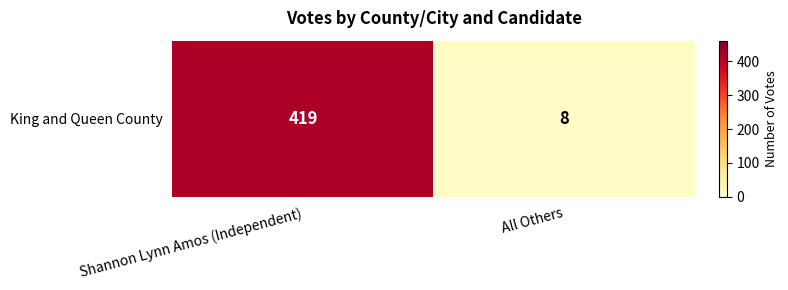

What is the greatest value displayed?

419